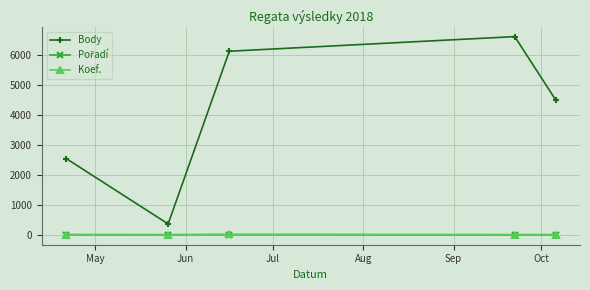

True or false: Body and Koef. intersect in this chart.

False